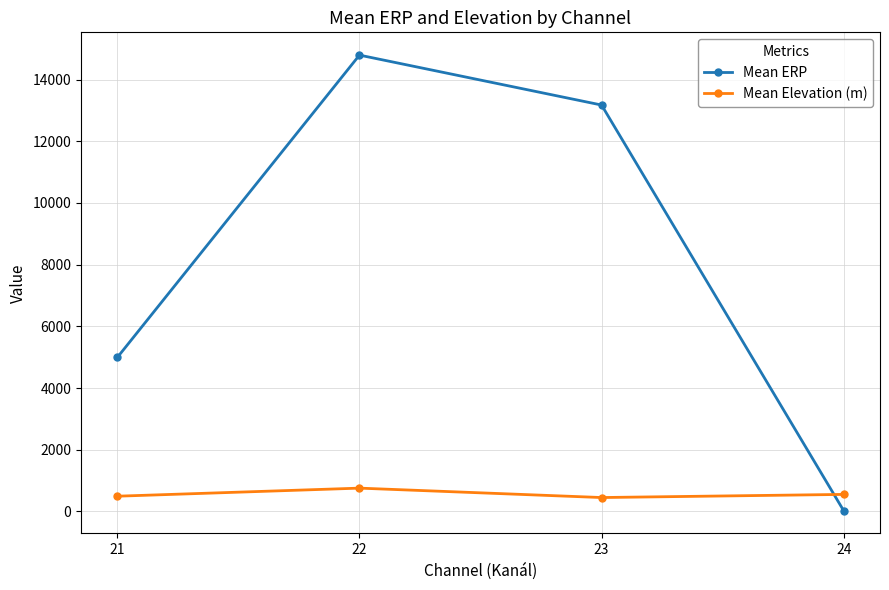

True or false: Mean ERP has a value of 8610.1 at 21.

False